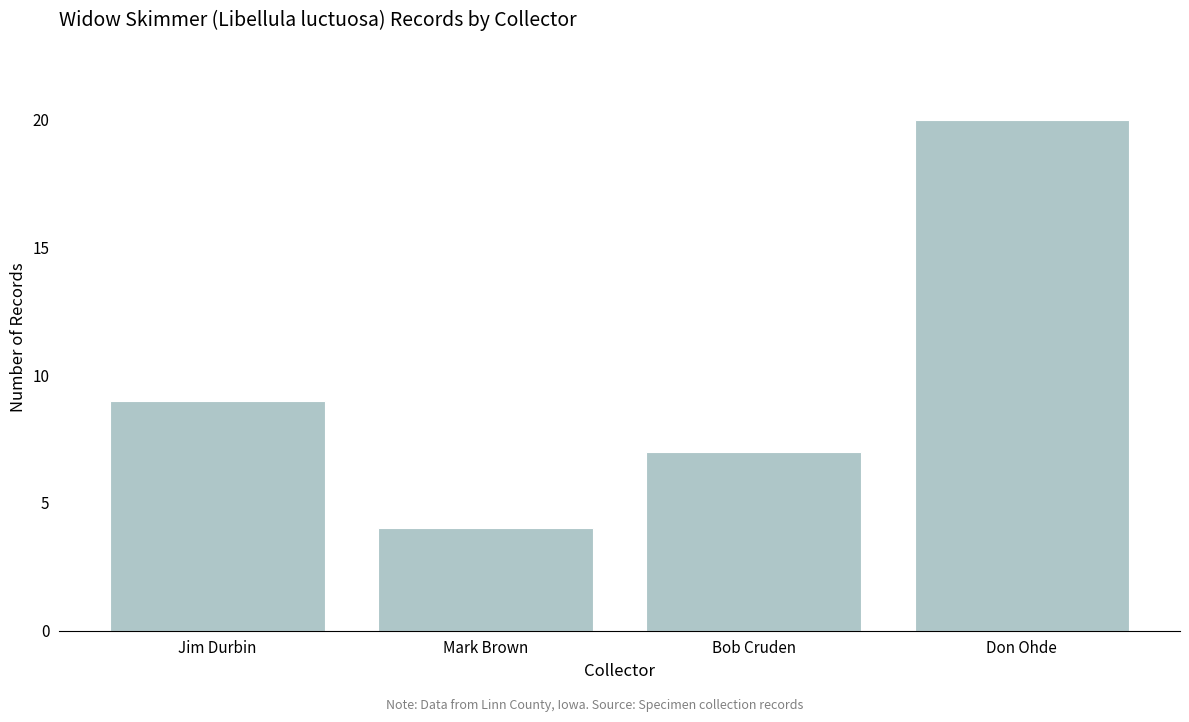

Does the chart contain stacked bars?

No